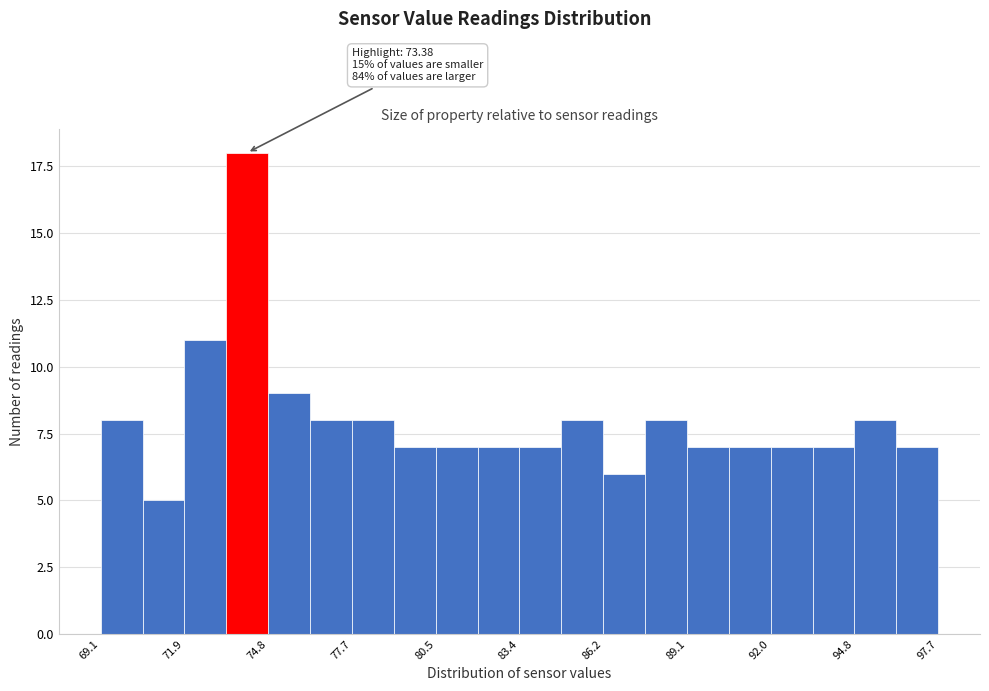

Read against the x-axis, roughly where is the centre of the tallest bar?

74.0